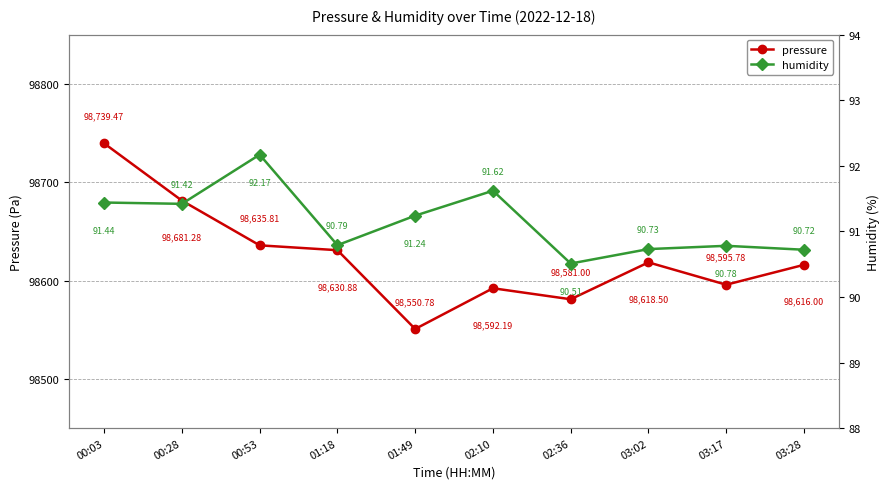

How many data points in humidity are less than 91?

5